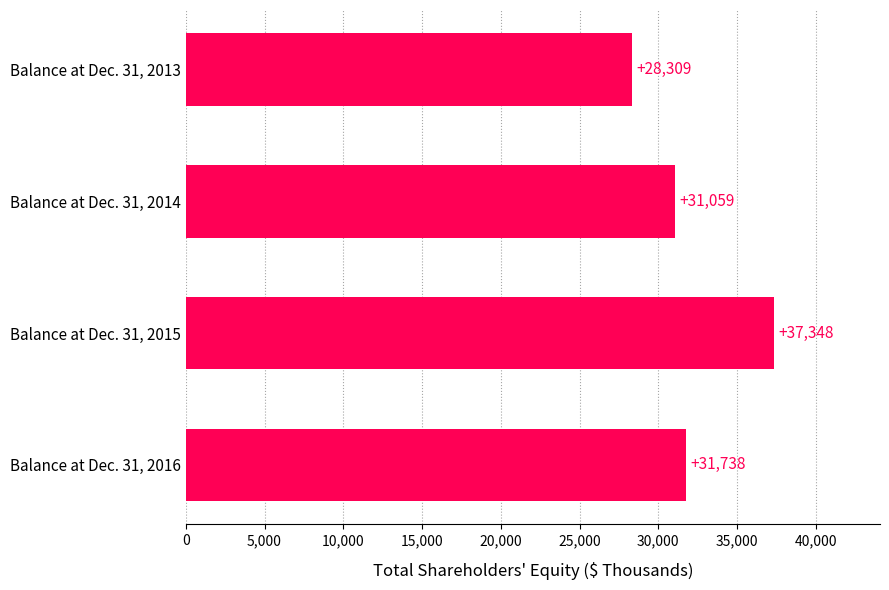

List the labels in order of value, smallest first.

Balance at Dec. 31, 2013, Balance at Dec. 31, 2014, Balance at Dec. 31, 2016, Balance at Dec. 31, 2015